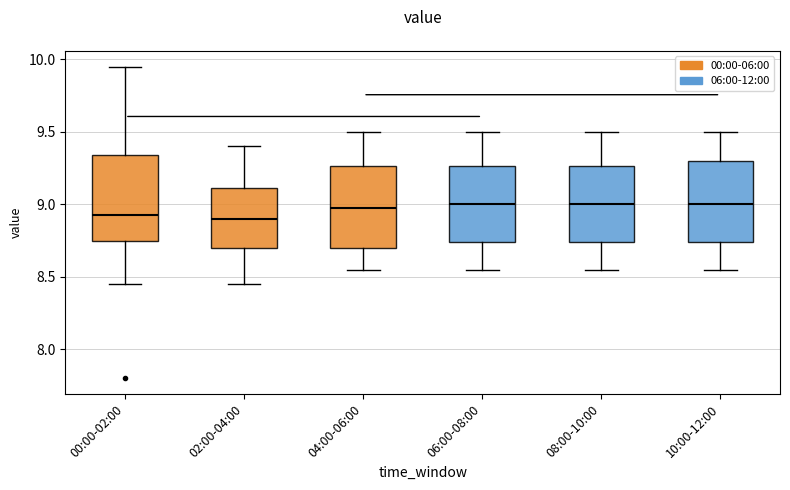

Reading left to right, read every box against the y-axis: the position of its median line, the range the box covers, and the ends of its whiskers. The values are not printed on the chart, so give them approximately, as read against the axis.

00:00-02:00: median 8.95, box 8.75 to 9.35, whiskers 8.45 to 9.95
02:00-04:00: median 8.90, box 8.70 to 9.10, whiskers 8.45 to 9.40
04:00-06:00: median 9.00, box 8.70 to 9.25, whiskers 8.55 to 9.50
06:00-08:00: median 9.00, box 8.75 to 9.25, whiskers 8.55 to 9.50
08:00-10:00: median 9.00, box 8.75 to 9.25, whiskers 8.55 to 9.50
10:00-12:00: median 9.00, box 8.75 to 9.30, whiskers 8.55 to 9.50